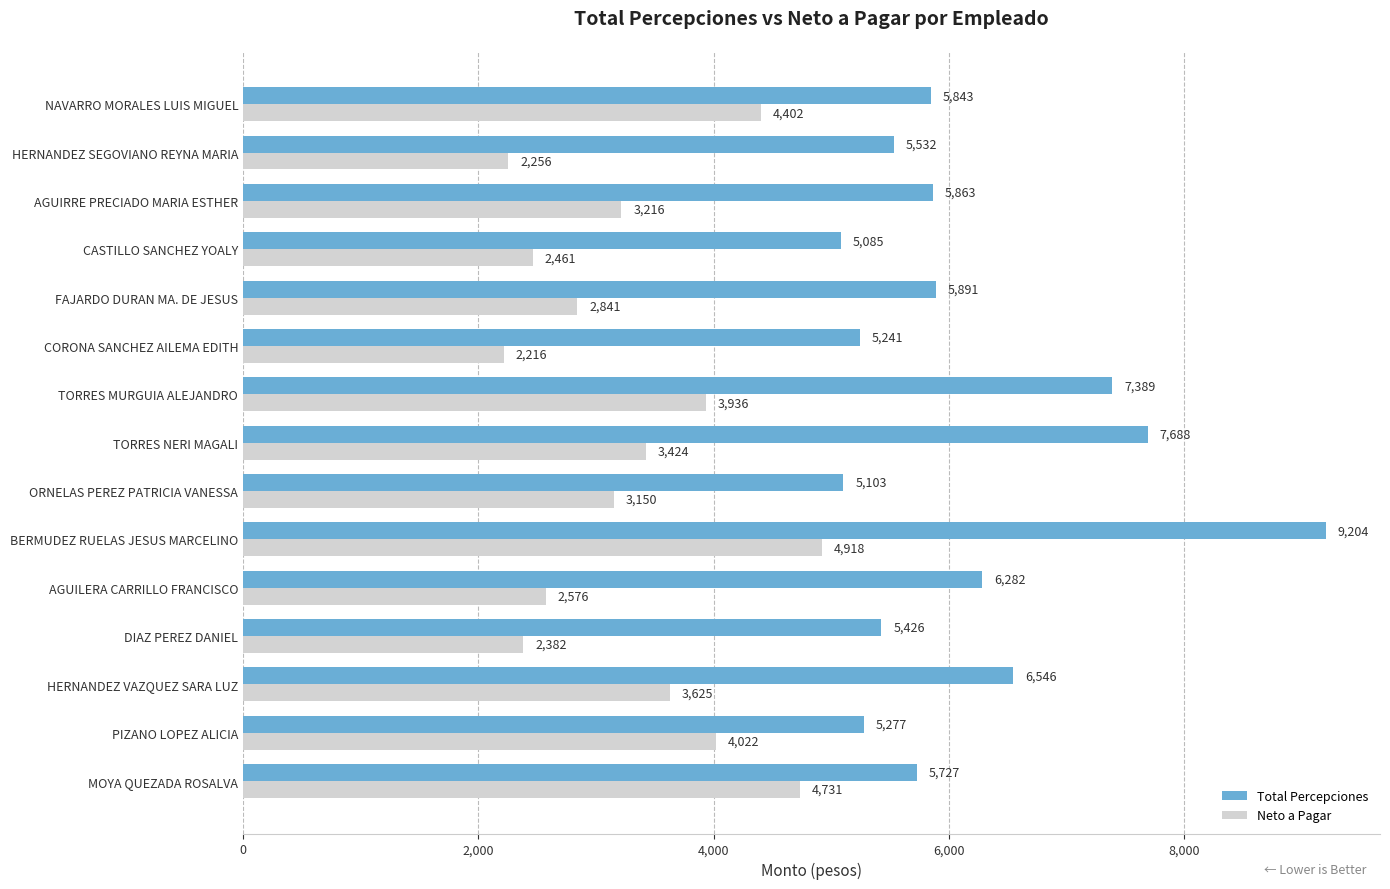

At which label is Total Percepciones closest to 7144?

TORRES MURGUIA ALEJANDRO